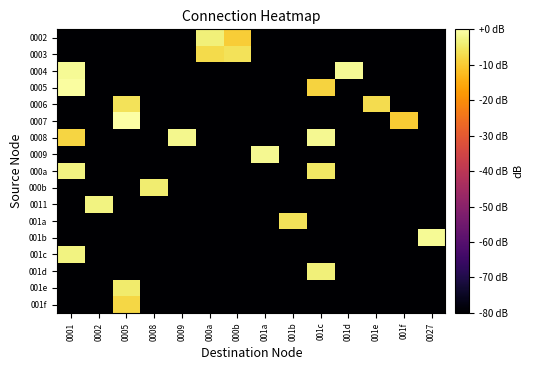

How many distinct data groups are displayed?

17